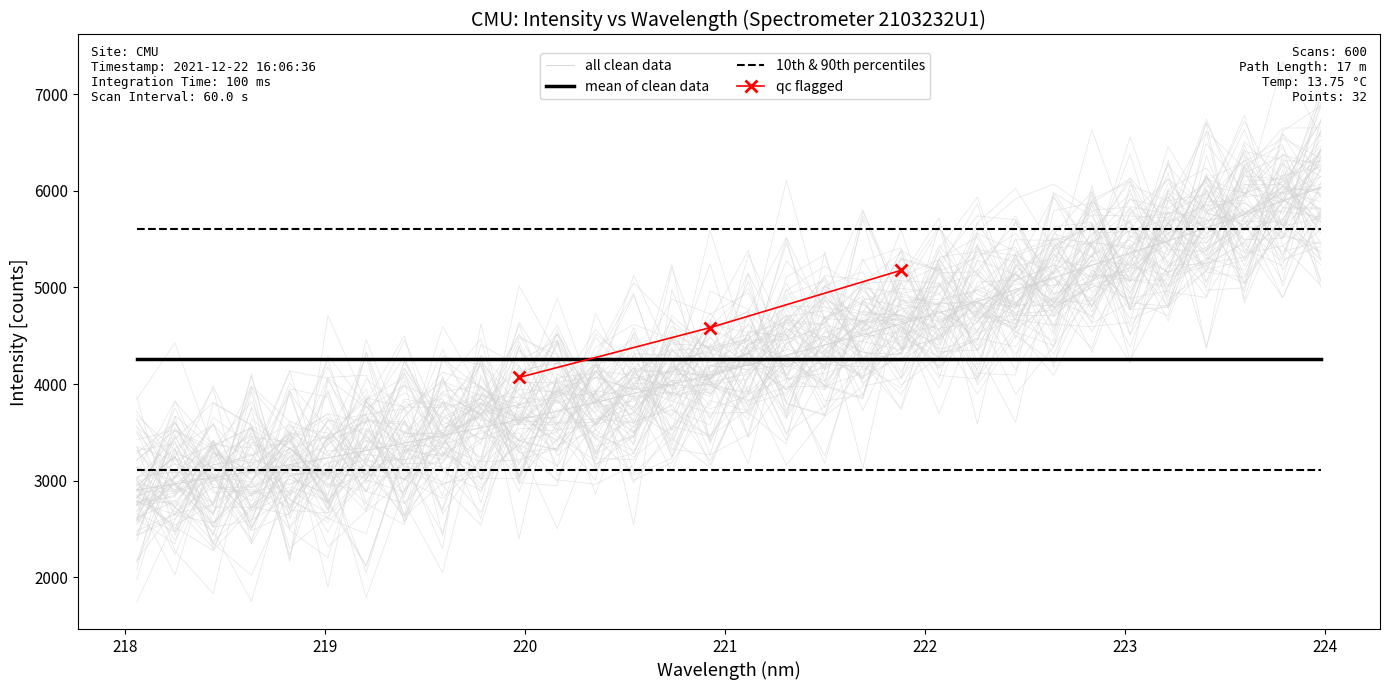

Reading left to right, extract all data points from this chart.

218.0596=2903.0	218.2508=2965.8	218.442=3028.8	218.6332=3097.6	218.8244=3164.0	219.0156=3235.0	219.2067=3311.3	219.3979=3388.4	219.589=3465.3	219.7801=3547.6	219.9712=3631.9	220.1623=3718.8	220.3533=3808.7	220.5444=3902.9	220.7354=3995.6	220.9264=4092.8	221.1174=4196.8	221.3083=4300.3	221.4993=4403.3	221.6902=4506.6	221.8812=4622.9	222.0721=4737.1	222.263=4855.2	222.4538=4976.9	222.6447=5101.2	222.8355=5229.8	223.0264=5355.0	223.2172=5483.4	223.408=5616.8	223.5987=5754.2	223.7895=5894.1	223.9802=6036.0